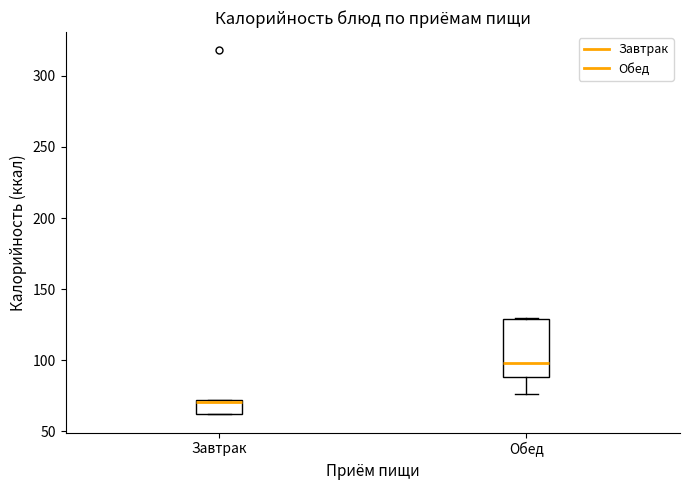

Reading left to right, read every box against the y-axis: the position of its median line, the range the box covers, and the ends of its whiskers. The values are not printed on the chart, so give them approximately, as read against the axis.

Завтрак: median 70 (drawn on the box's upper edge), box 60 to 70, whiskers 60 to 70
Обед: median 100, box 90 to 130, whiskers 75 to 130